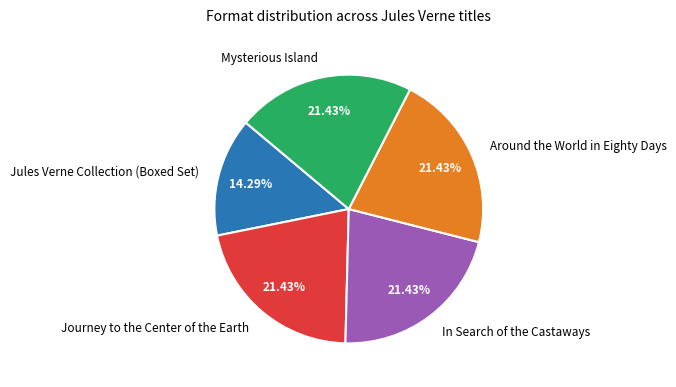

The Jules Verne Collection (Boxed Set) slice represents 14% of the pie. True or false?

True